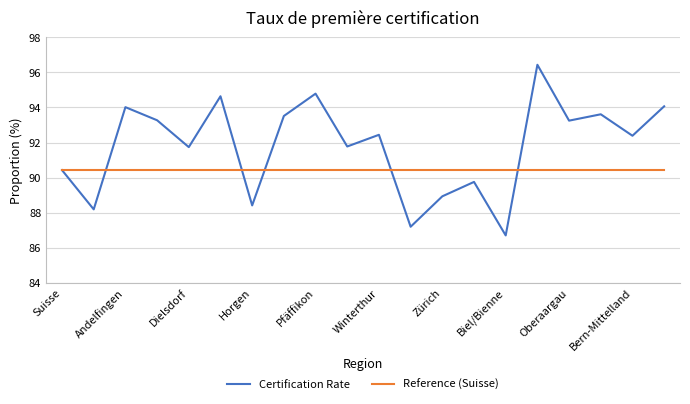

List the series in order of their overall mean, highest first.

Certification Rate, Reference (Suisse)